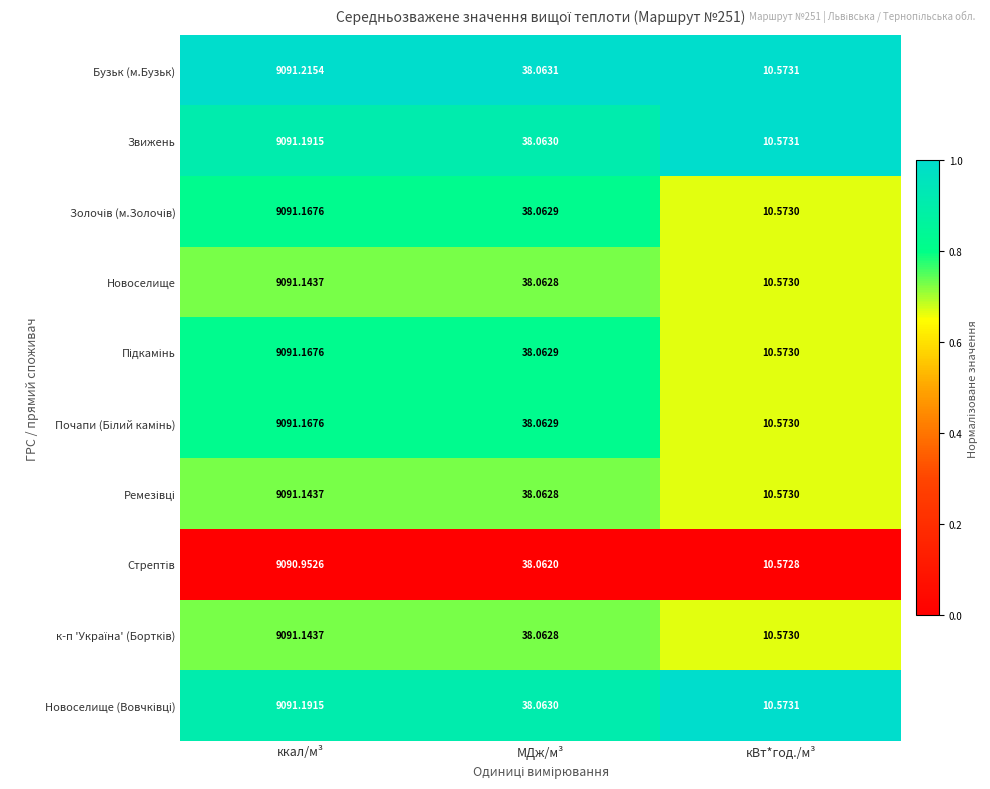

Which series has the largest total across all categories?

Бузьк (м.Бузьк)